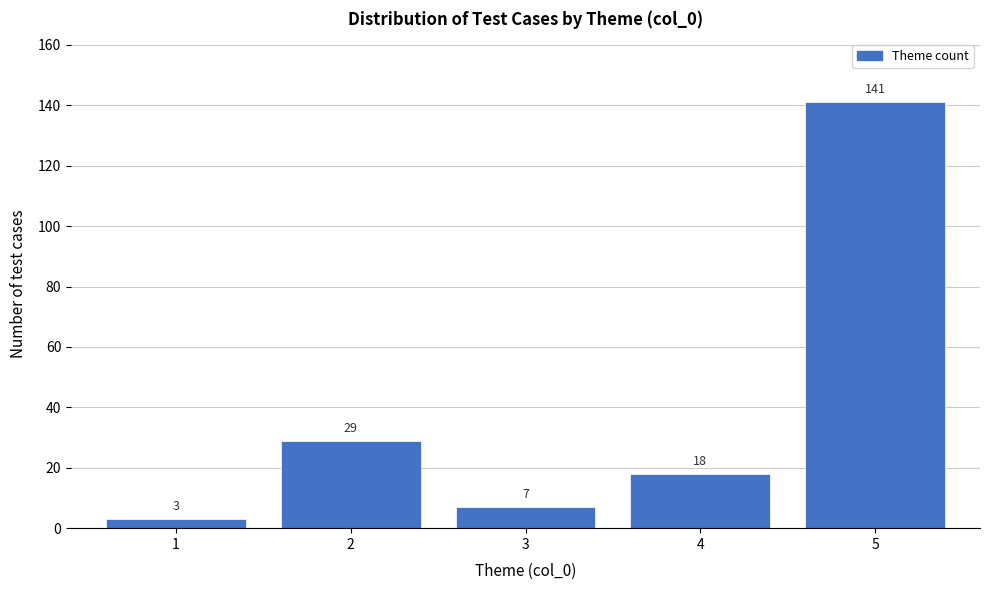

Reading left to right, transcribe all the data shown in this chart.

1=3	2=29	3=7	4=18	5=141